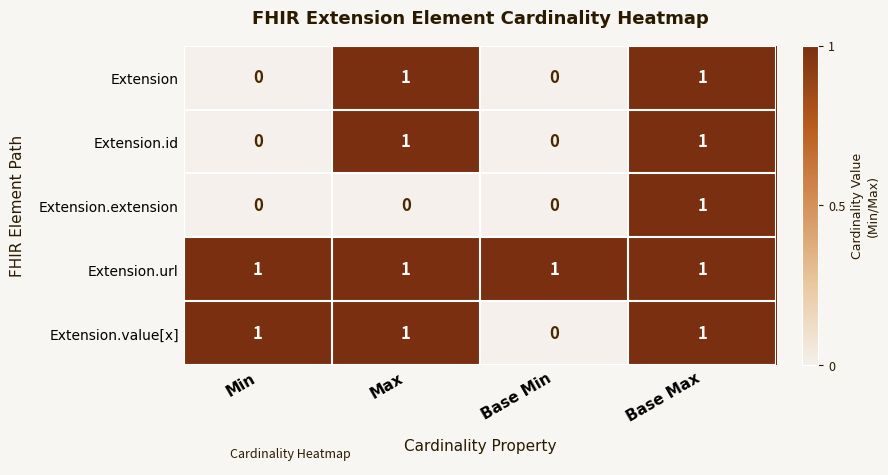

Reading left to right, what are all the values shown in this chart?

Extension: Min=0	Max=1	Base Min=0	Base Max=1
Extension.id: Min=0	Max=1	Base Min=0	Base Max=1
Extension.extension: Min=0	Max=0	Base Min=0	Base Max=1
Extension.url: Min=1	Max=1	Base Min=1	Base Max=1
Extension.value[x]: Min=1	Max=1	Base Min=0	Base Max=1